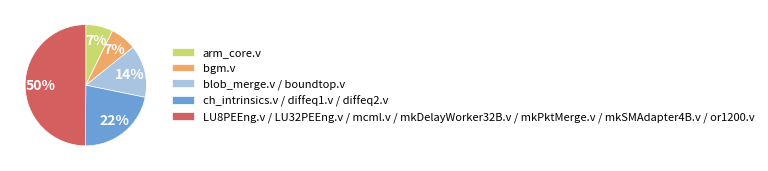

Does bgm.v represent more than half of the total?

No